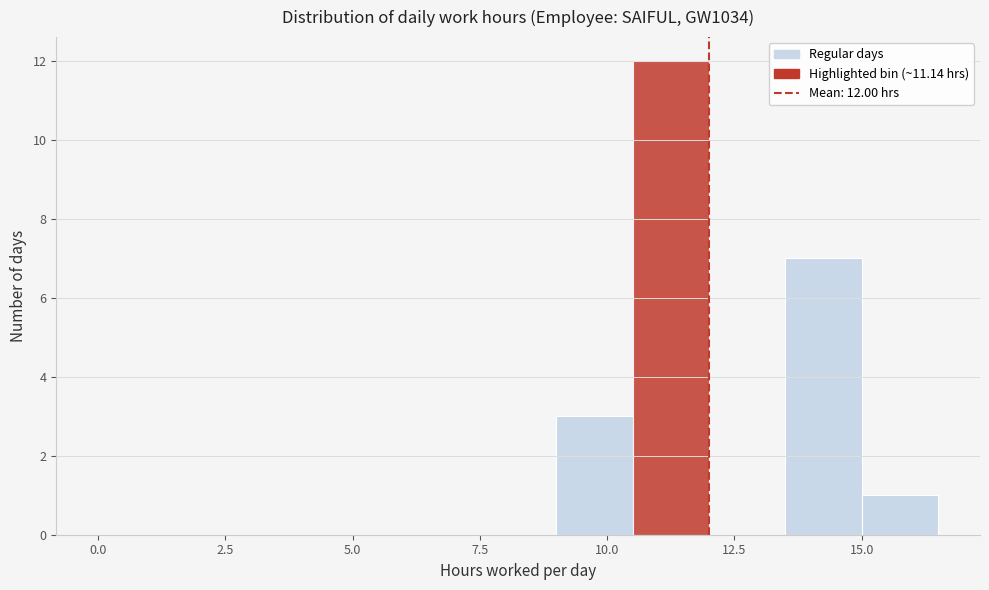

Around what value on the x-axis is the tallest bar? Give the approximate position of its centre, as read against the axis.

11.5